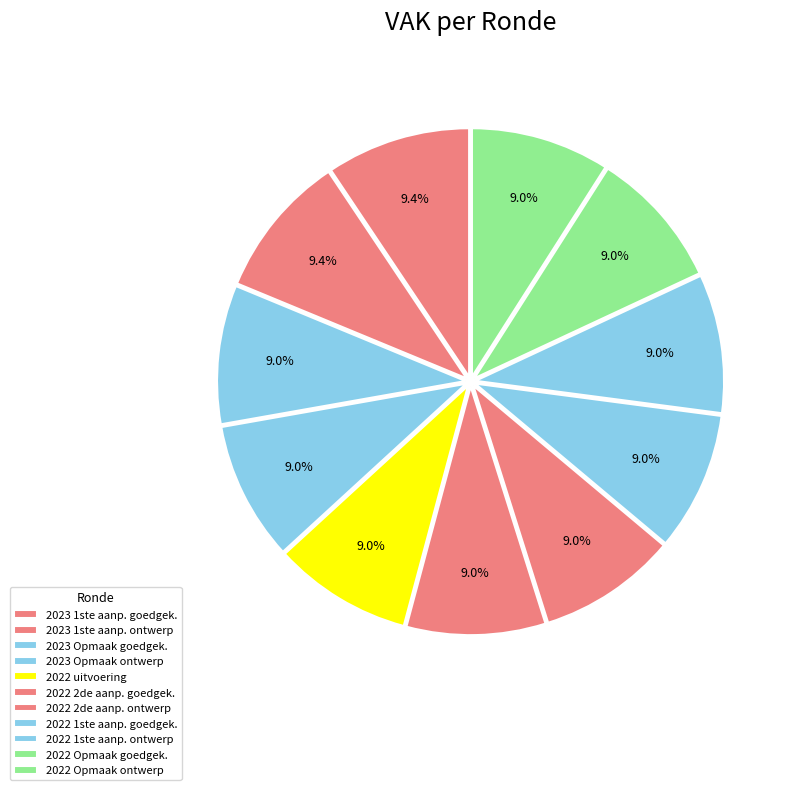

Count the number of slices in the pie.

11